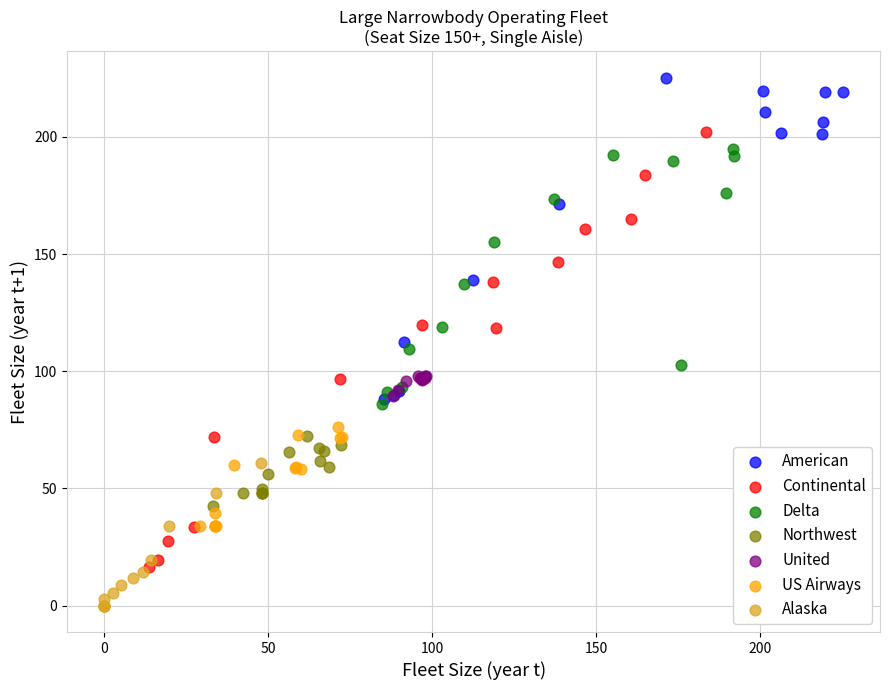

Which series reaches the minimum Y coordinate?

Alaska